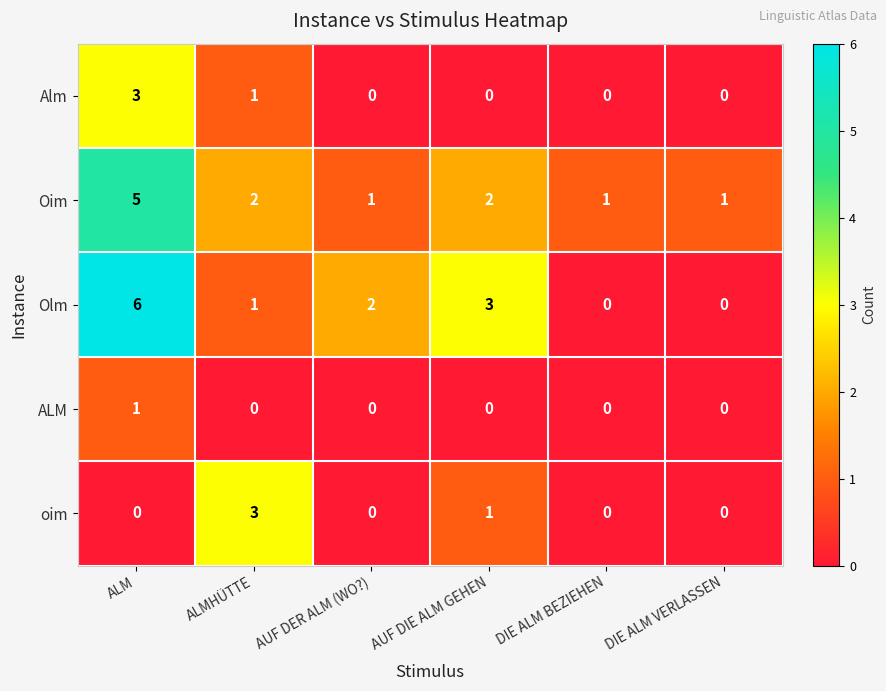

What is the sum of the Olm values at AUF DER ALM (WO?) and ALMHÜTTE?

3